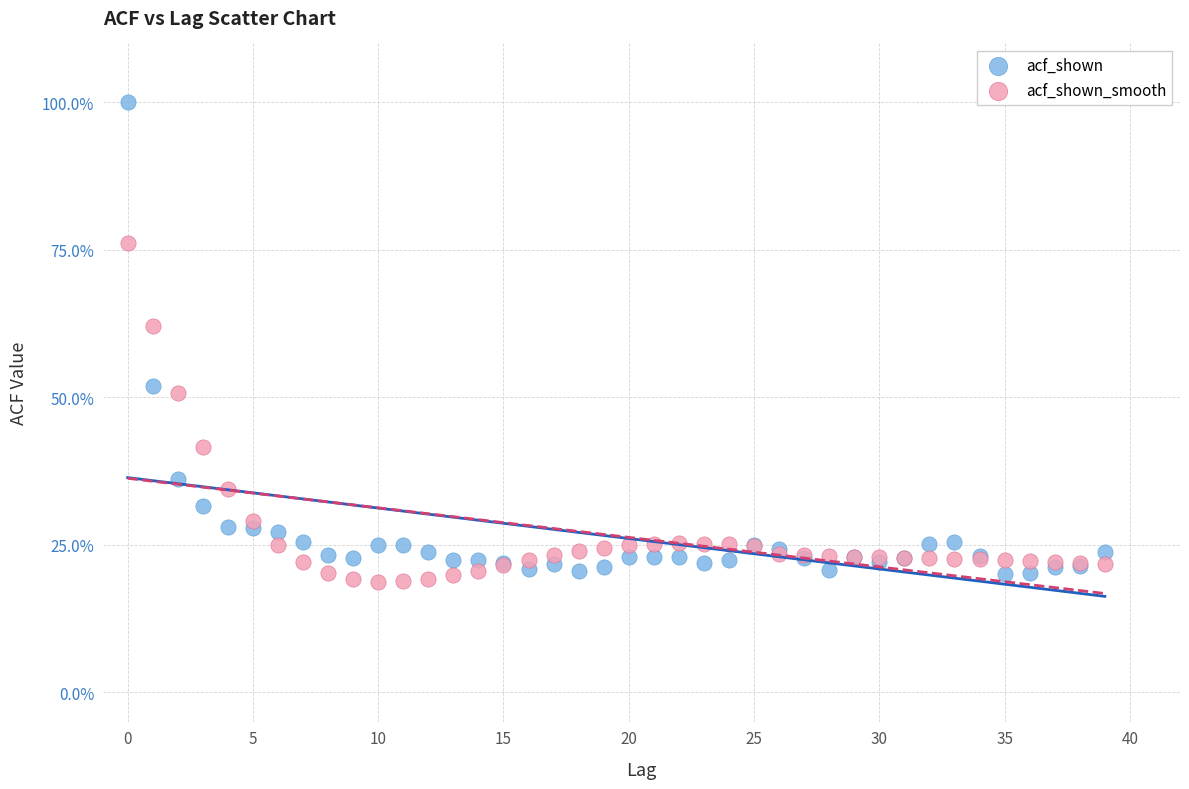

Which series has the largest Y range (max minus min)?

acf_shown